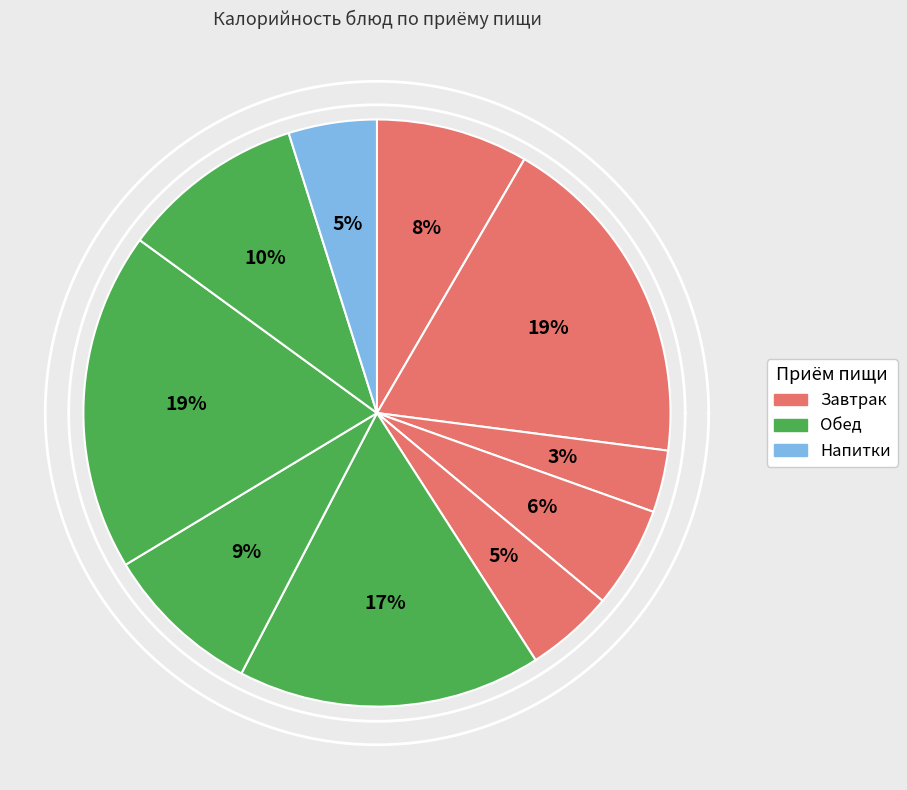

Combined, do гуляш из мяса отварного (завтрак) and чурек (обед) account for over 50%?

No